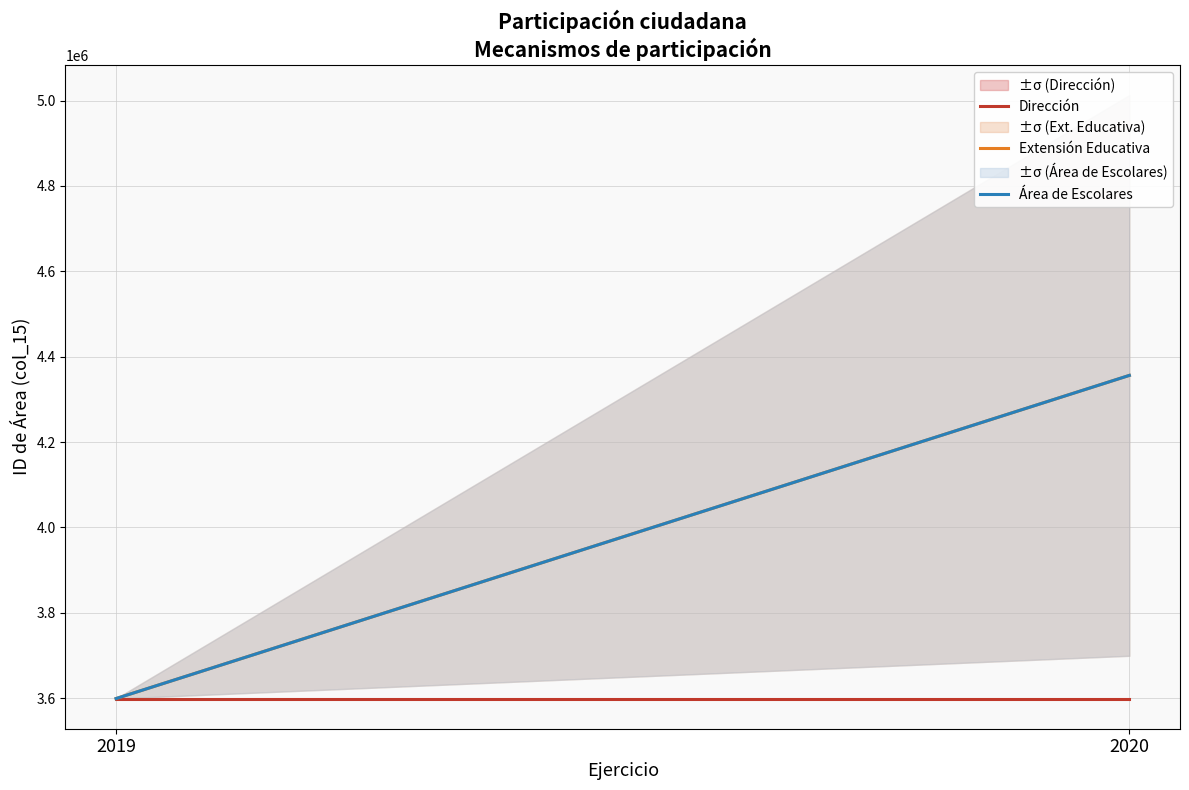

Which series changed the most between 2019 and 2020?

Extensión Educativa